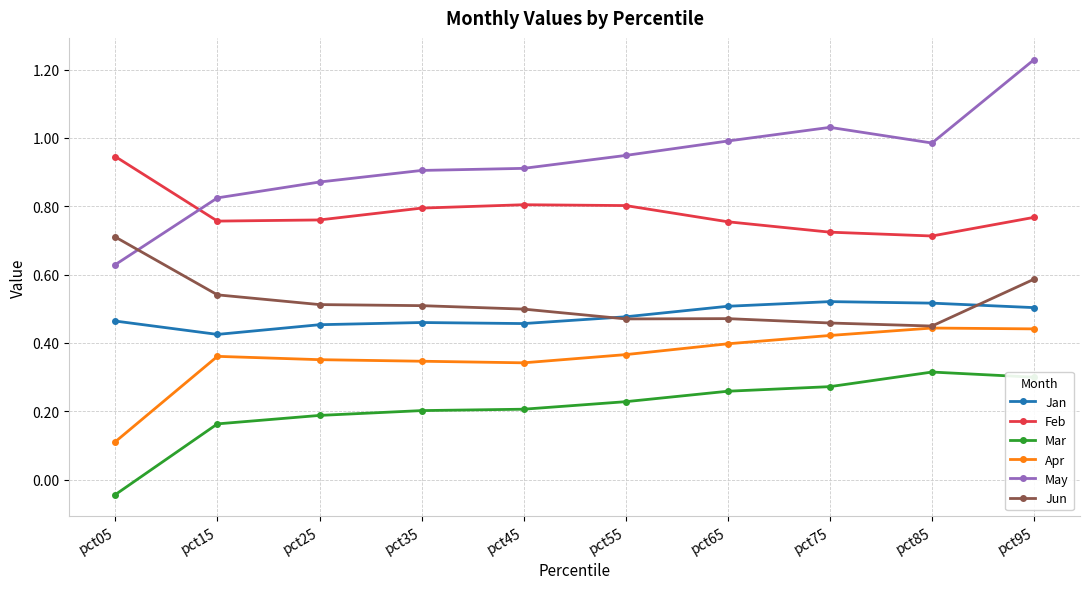

True or false: Mar and May cross at least once.

False